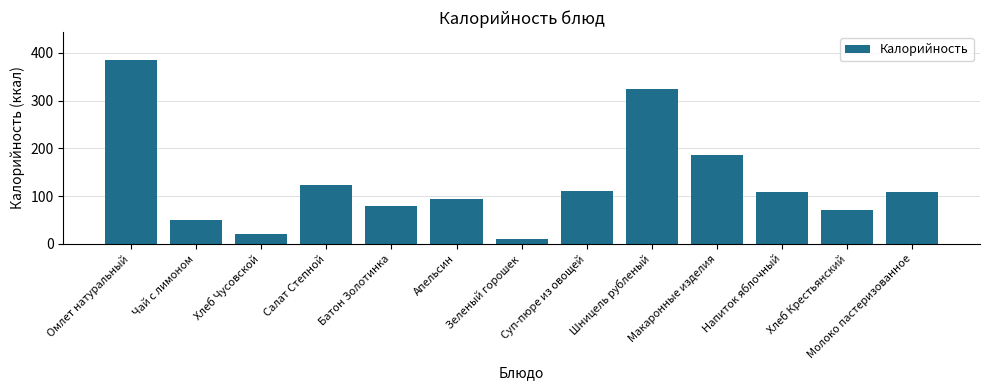

Where is the data nearest to the value 197?

Макаронные изделия